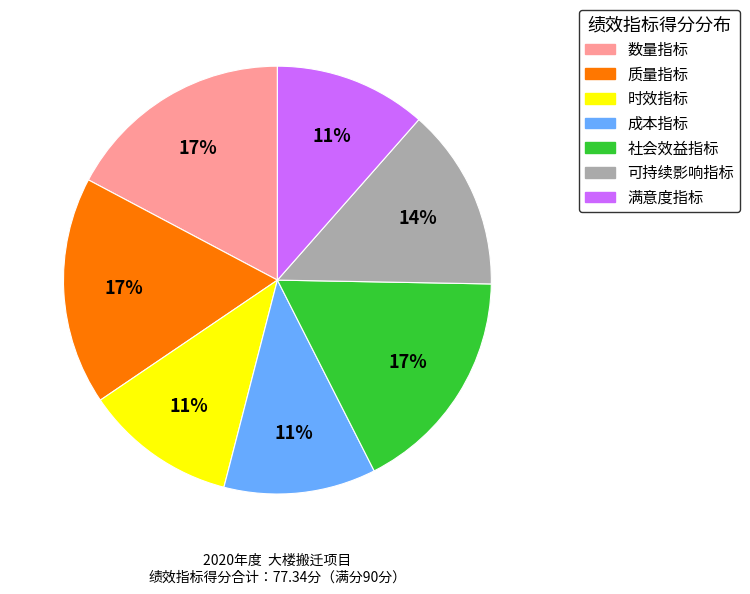

Does 社会效益指标 represent more than half of the total?

No